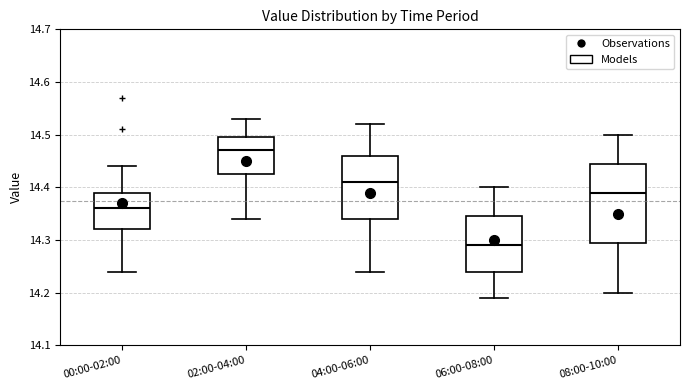

Reading left to right, read every box against the y-axis: the position of its median line, the range the box covers, and the ends of its whiskers. The values are not printed on the chart, so give them approximately, as read against the axis.

00:00-02:00: median 14.36, box 14.32 to 14.39, whiskers 14.24 to 14.44
02:00-04:00: median 14.47, box 14.43 to 14.50, whiskers 14.34 to 14.53
04:00-06:00: median 14.41, box 14.34 to 14.46, whiskers 14.24 to 14.52
06:00-08:00: median 14.29, box 14.24 to 14.35, whiskers 14.19 to 14.40
08:00-10:00: median 14.39, box 14.30 to 14.45, whiskers 14.20 to 14.50